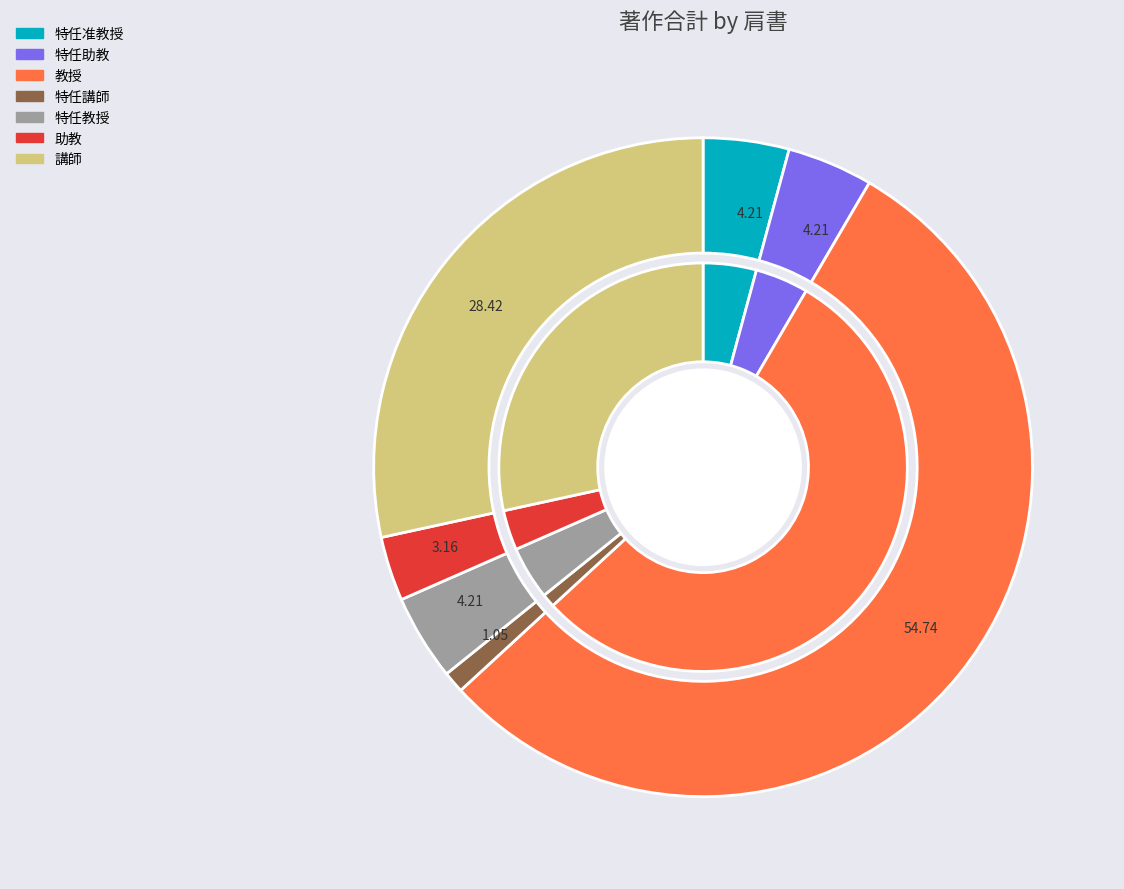

Which category has the biggest portion of the pie?

教授